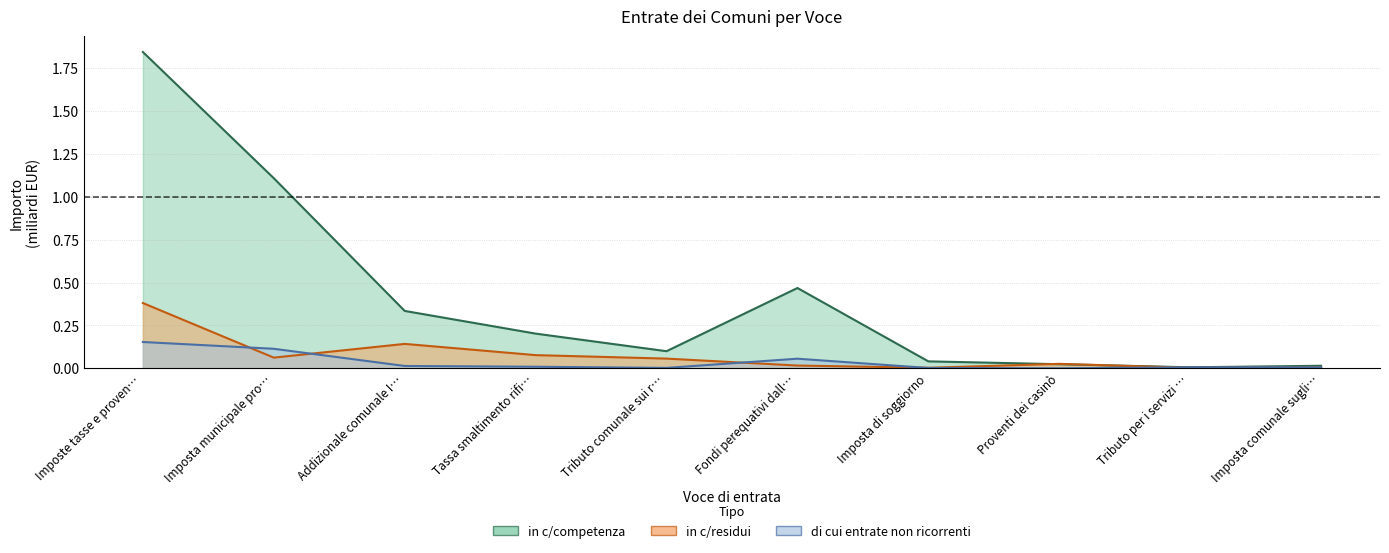

How many intersections are there between di cui entrate non ricorrenti and in c/residui?

5